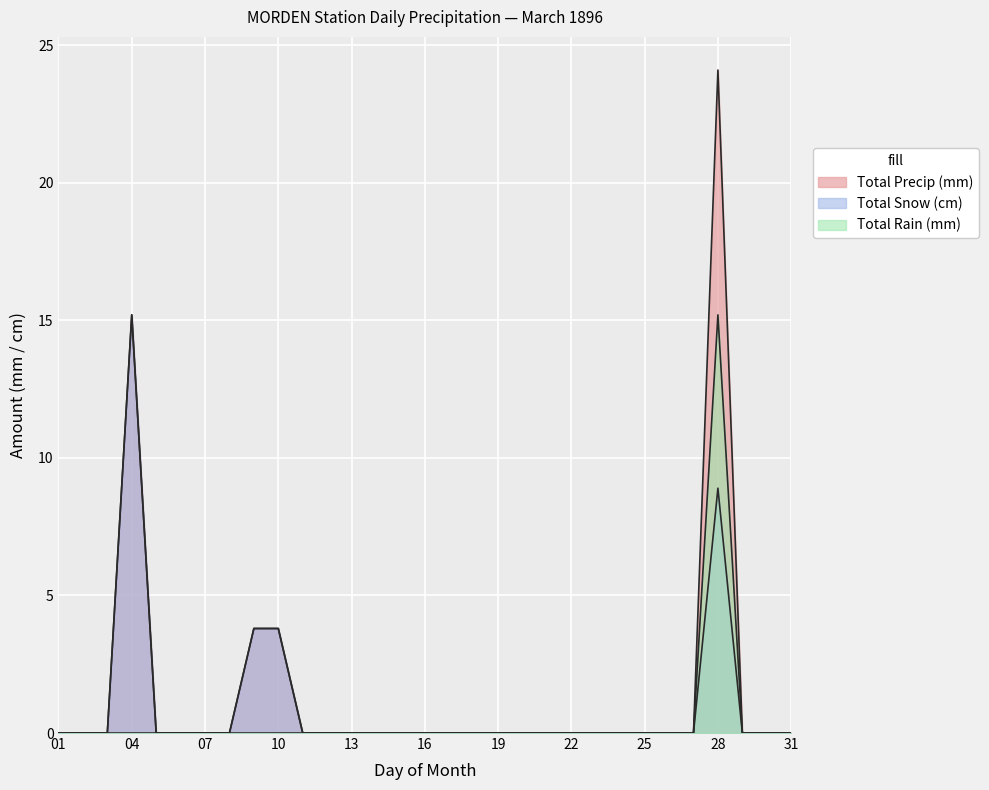

True or false: Total Snow (cm) has a value of 0.0 at 07.

True